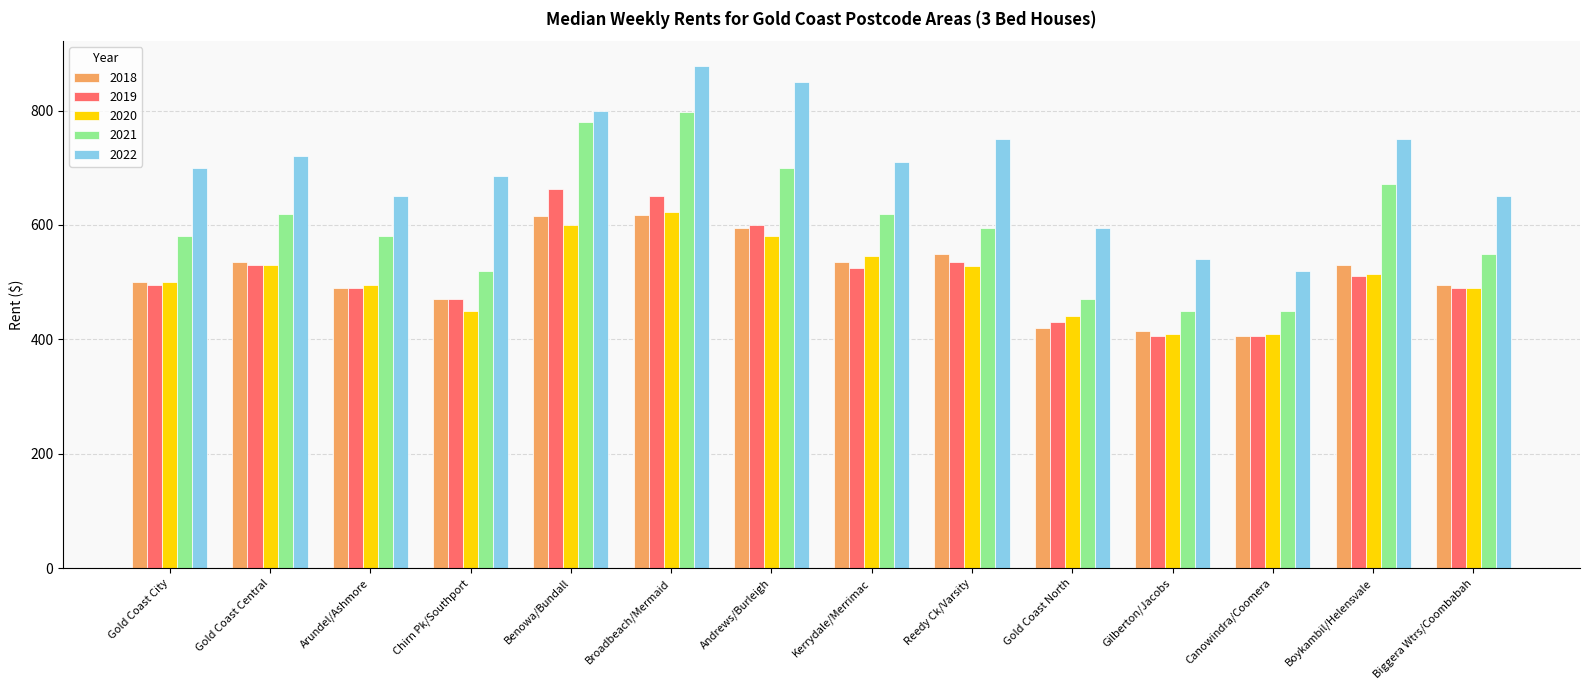

What is the total value across all series at Benowa/Bundall?

3457.5